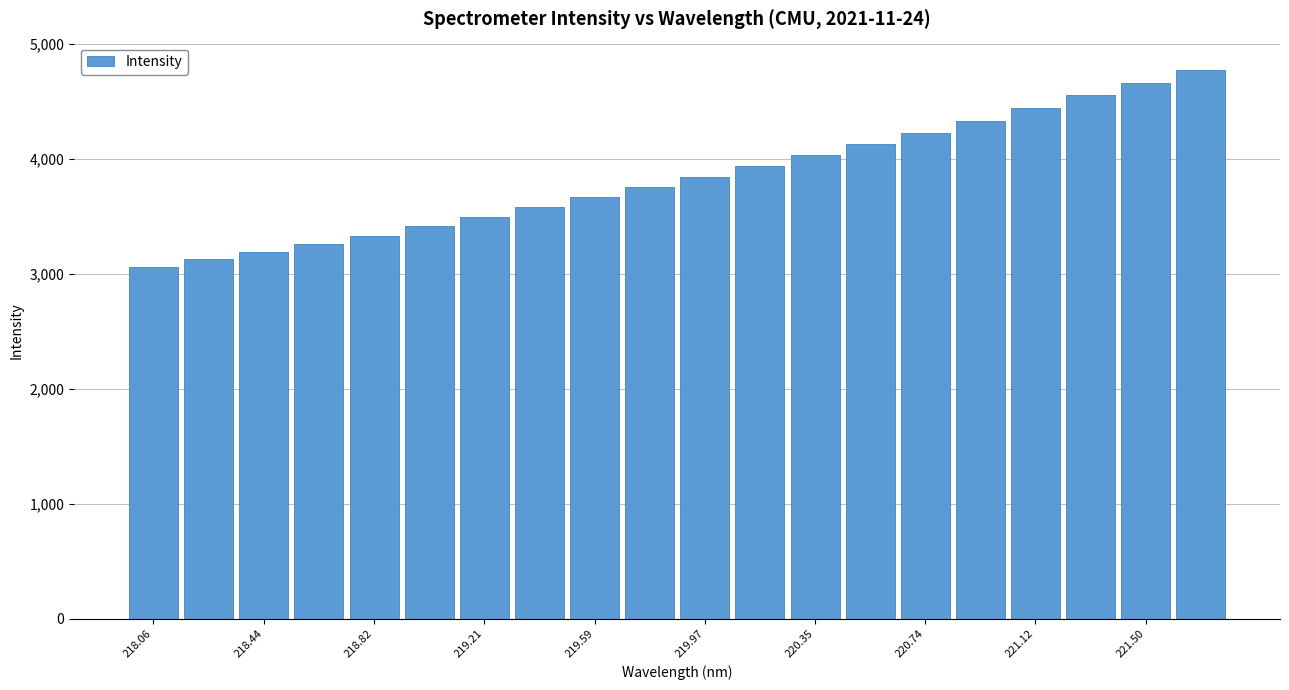

Are the bars horizontal?

No